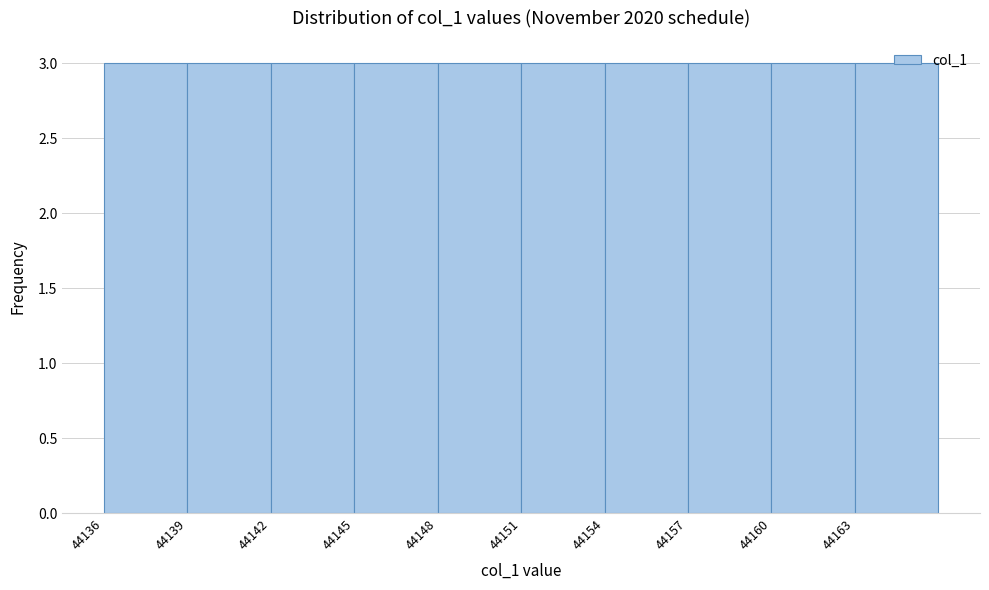

Reading left to right, list every bar in this chart as the range it spans on the x-axis followed by its height. The values are not printed on the chart, so give them approximately, as read against the axis.

44136 to 44139: 3
44139 to 44142: 3
44142 to 44145: 3
44145 to 44148: 3
44148 to 44151: 3
44151 to 44154: 3
44154 to 44157: 3
44157 to 44160: 3
44160 to 44163: 3
44163 to 44166: 3